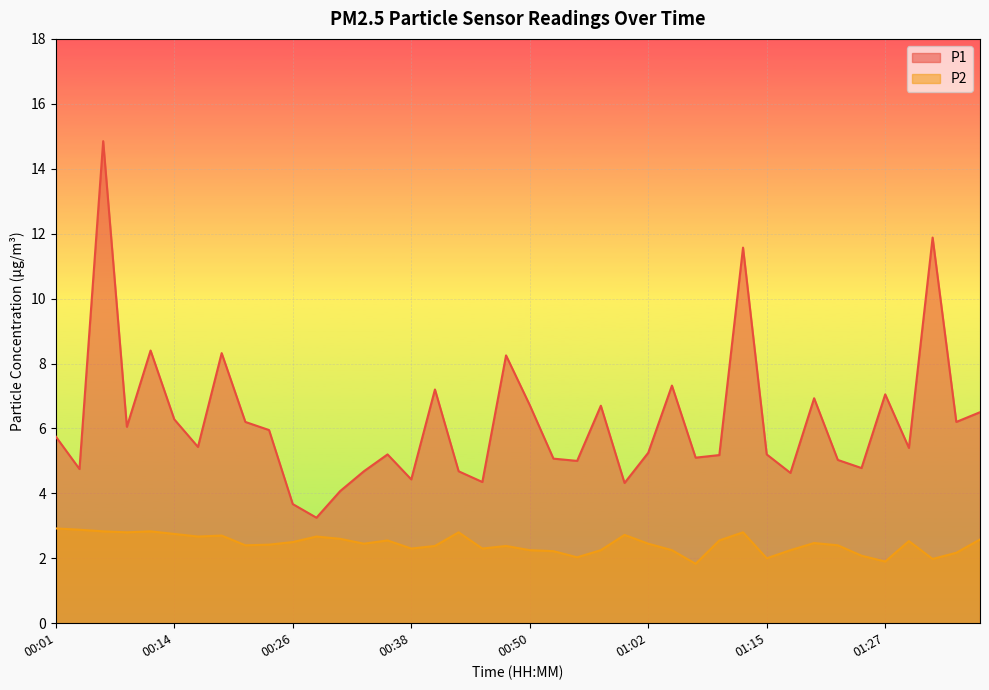

What is the spread (max minus min) of values at 00:16?

2.8